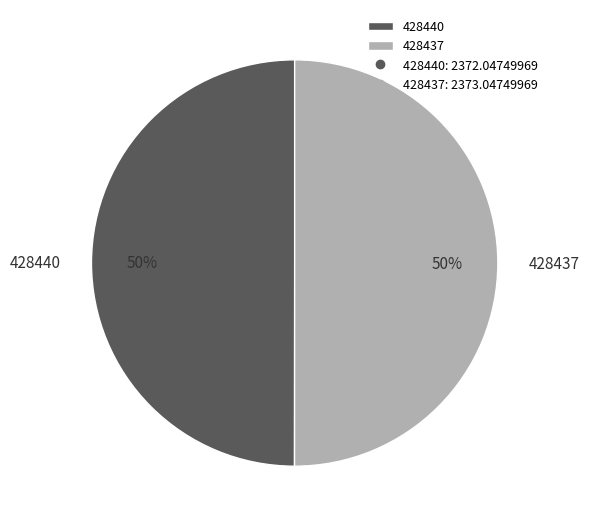

True or false: 428440 accounts for 65% of the total.

False